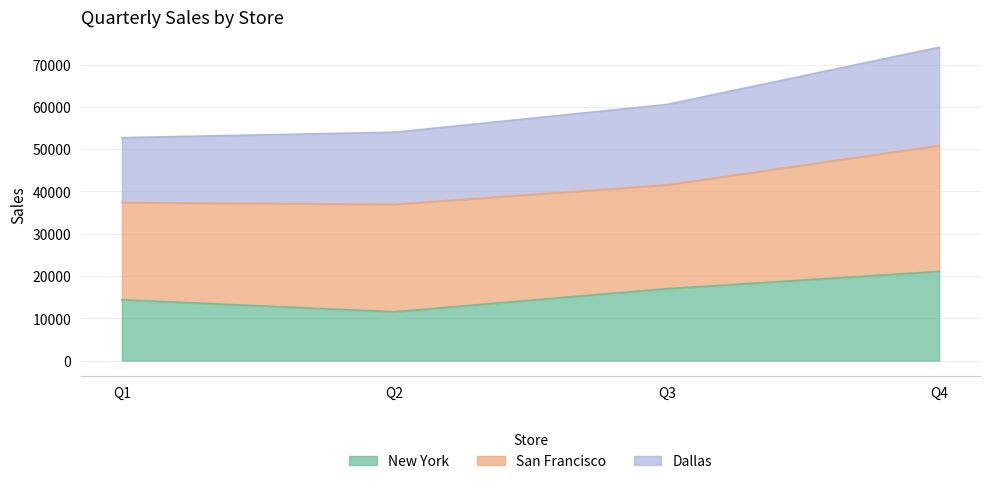

Between Q1 and Q4, which is larger?

Q4